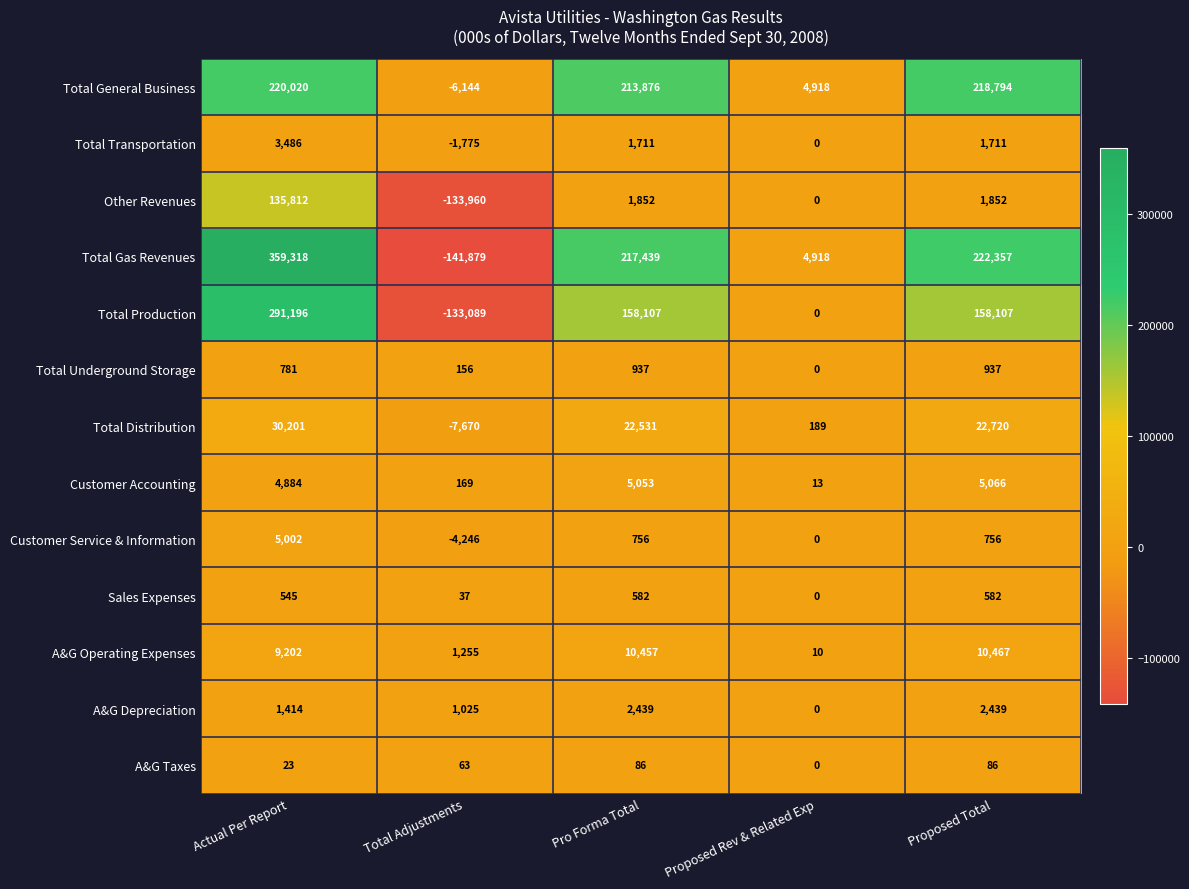

What is the total value across all series at Actual Per Report?

1061884